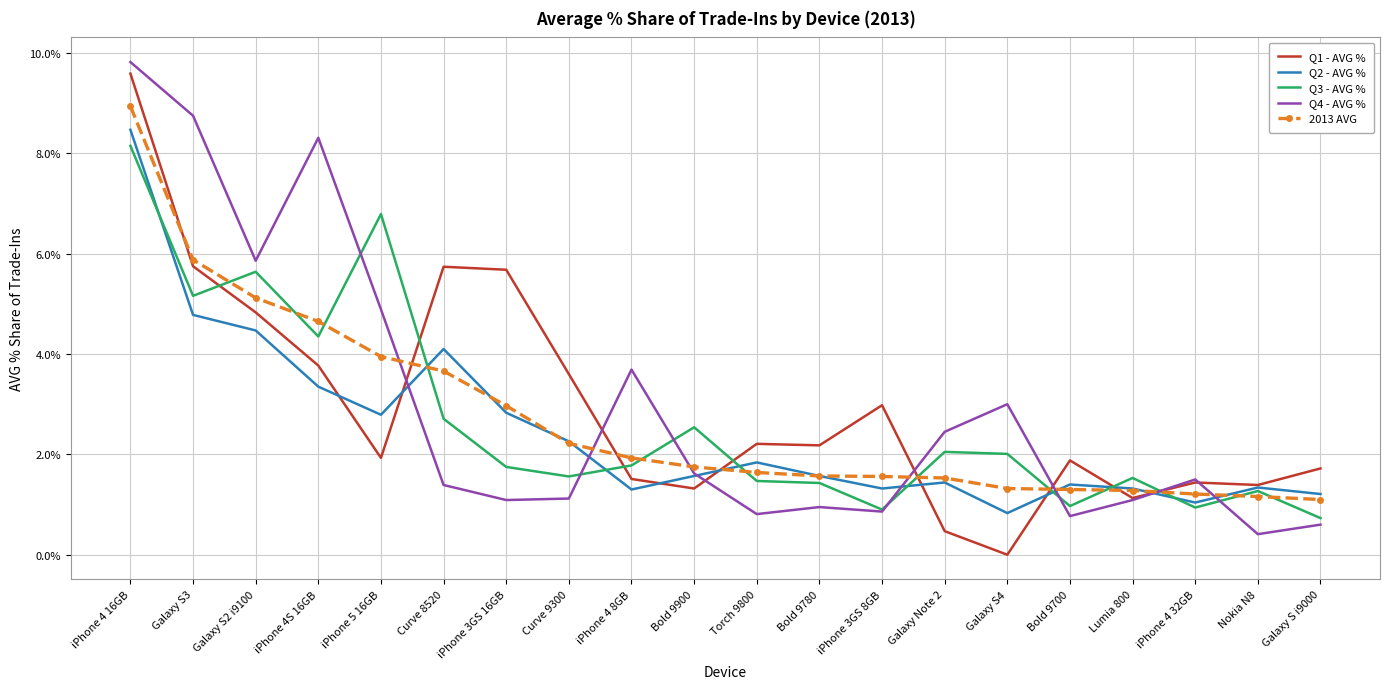

True or false: Q1 - AVG % has a value of 1.7 at Galaxy S i9000.

True